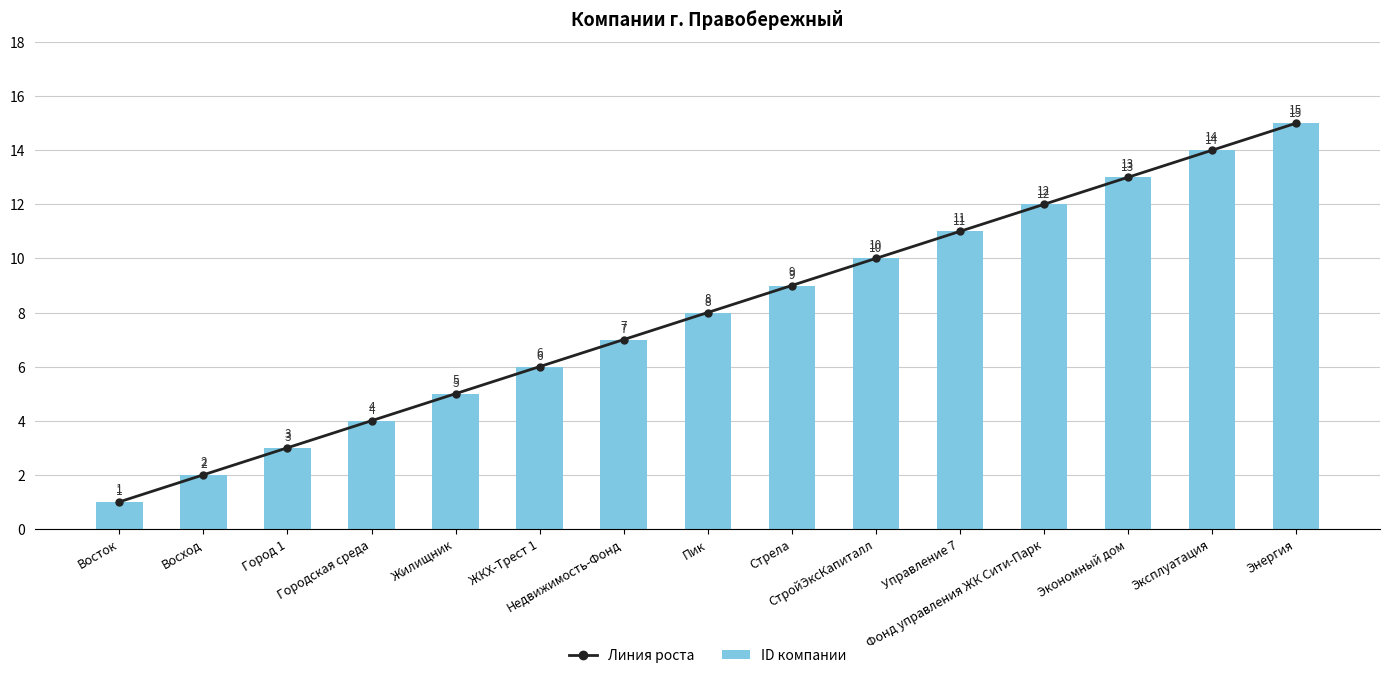

What is the value of the Линия роста bar at the 4th from the left?

4